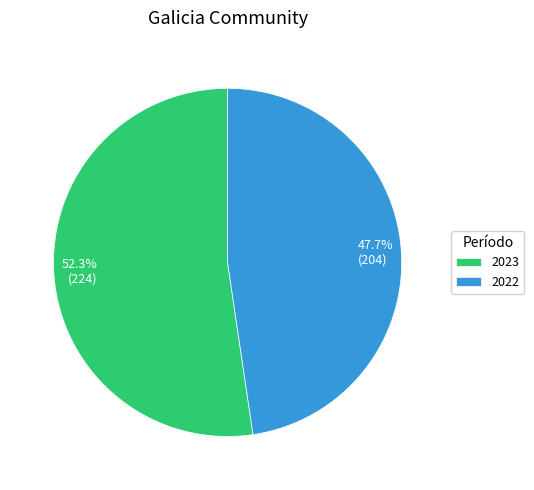

What percentage do 2022 and 2023 together represent?

100.0%